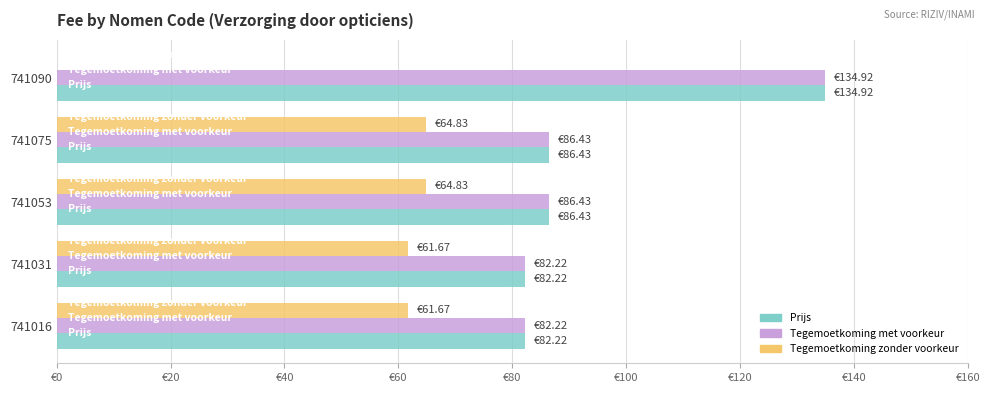

What are all the series names shown in the legend?

Prijs, Tegemoetkoming met voorkeur, Tegemoetkoming zonder voorkeur